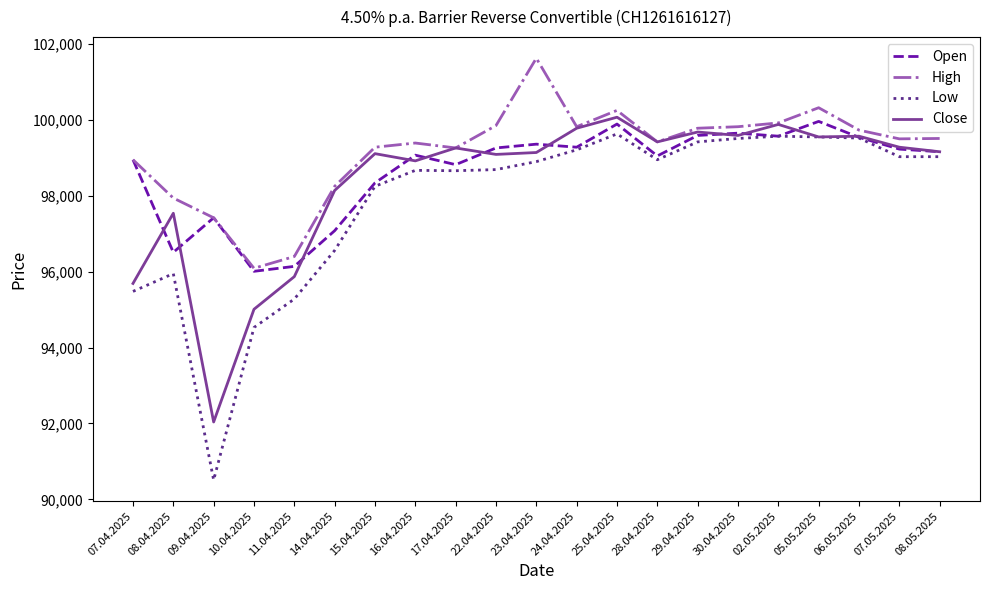

Where is Open nearest to the value 97985?

15.04.2025